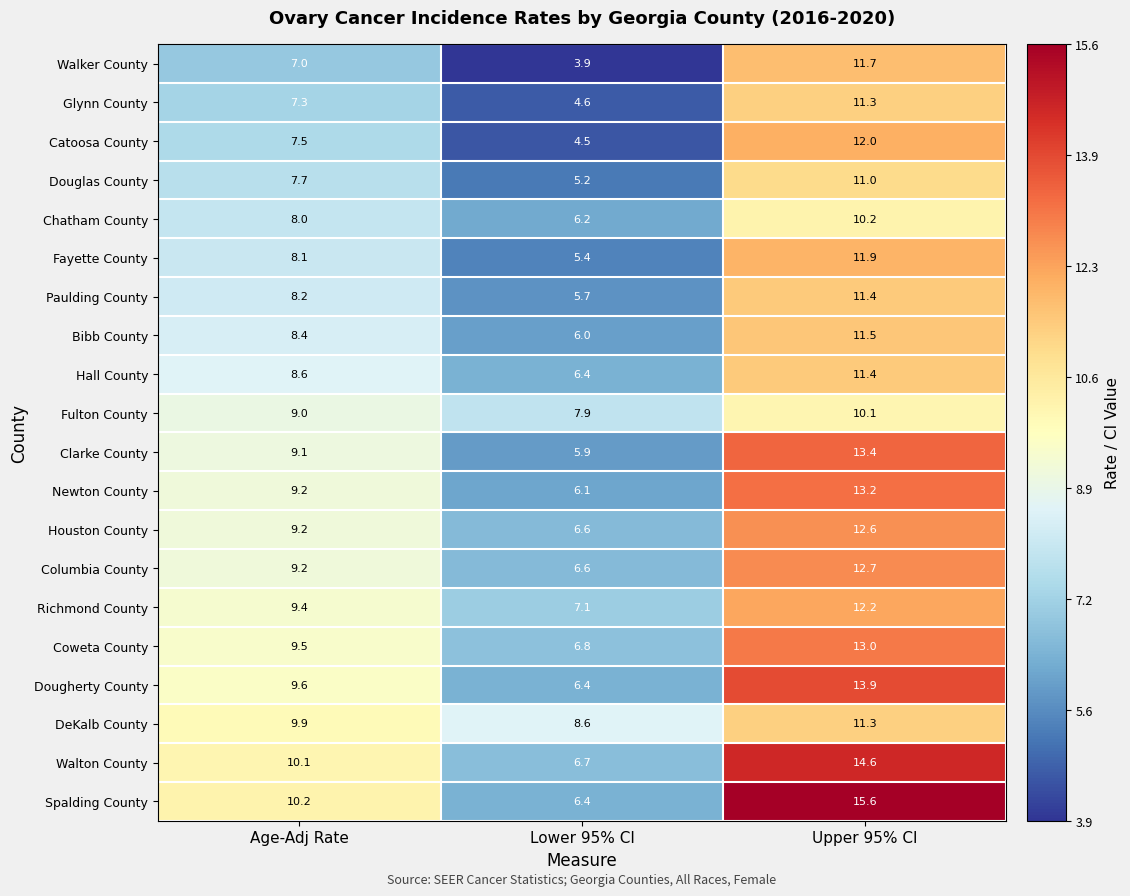

Rank the categories by Walton County value from lowest to highest.

Lower 95% CI, Age-Adj Rate, Upper 95% CI